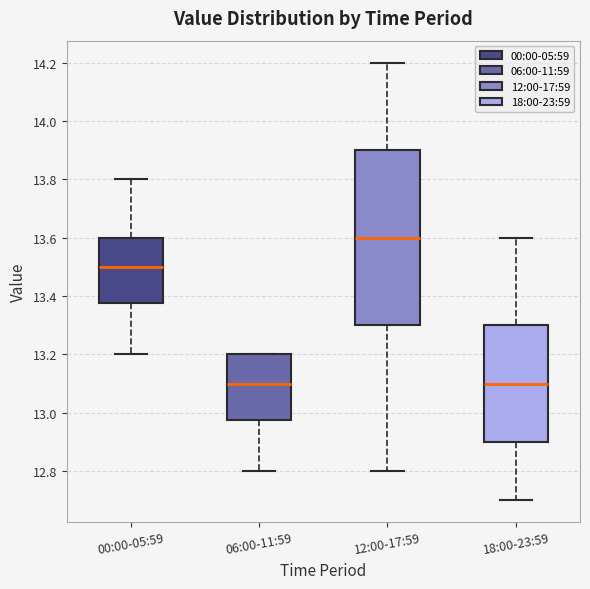

Which box has the highest median line?

12:00-17:59